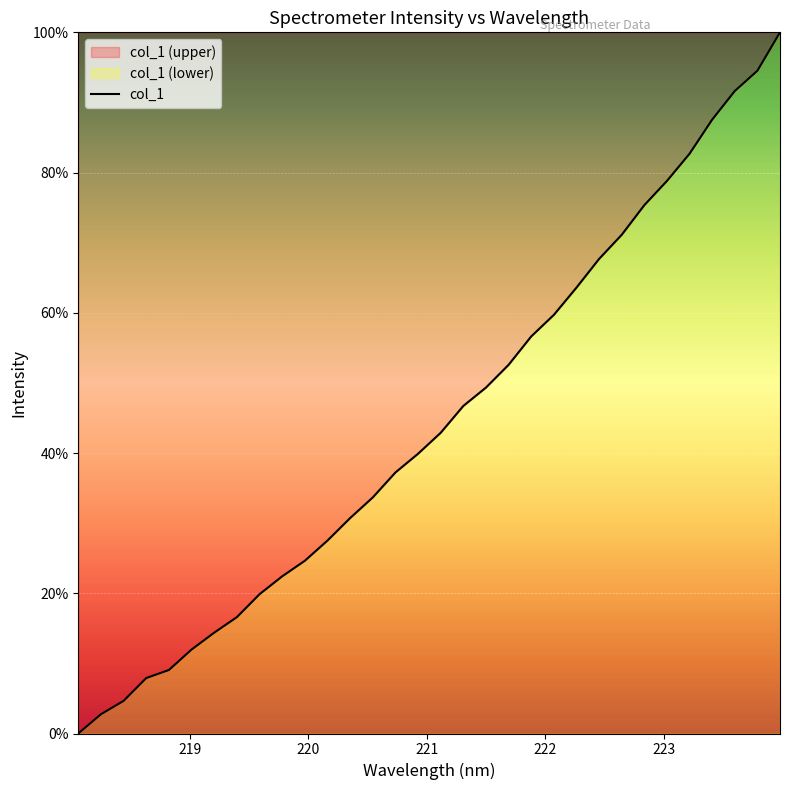

What is the difference between the second highest and second lowest values?

0.9